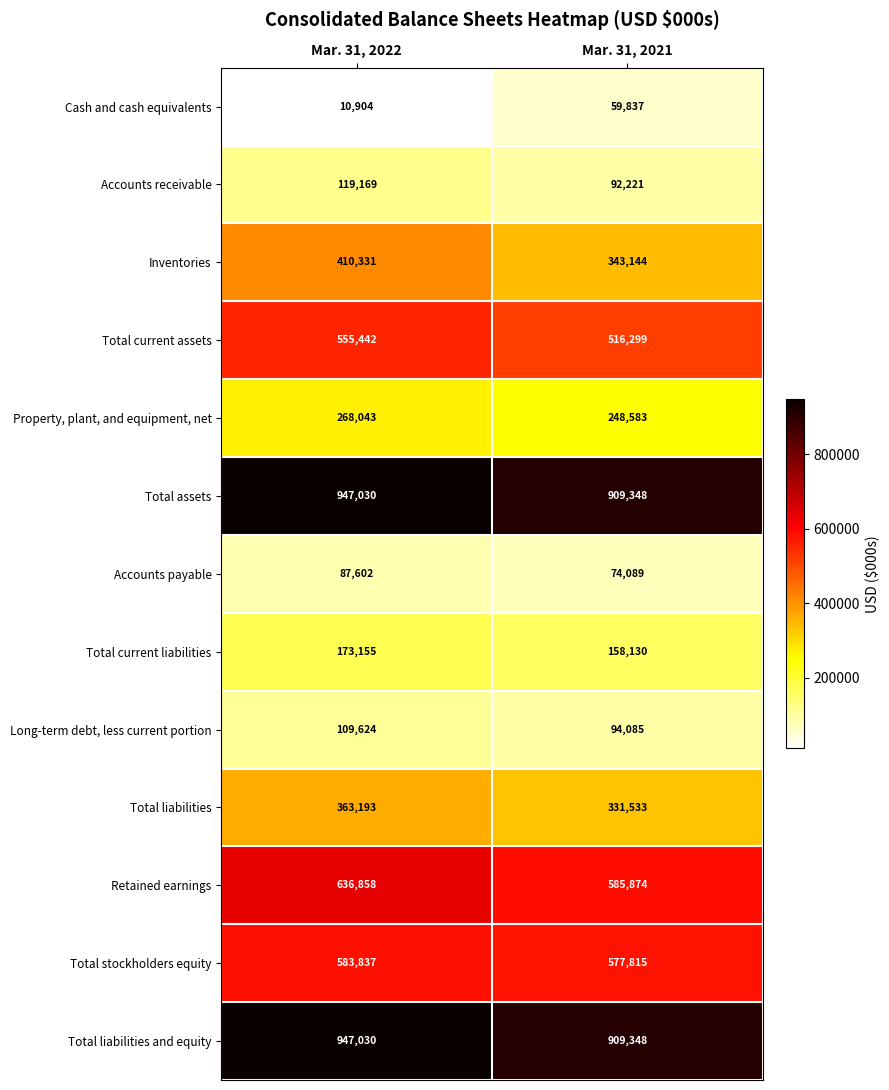

What is the spread (max minus min) of values at Mar. 31, 2021?

849511